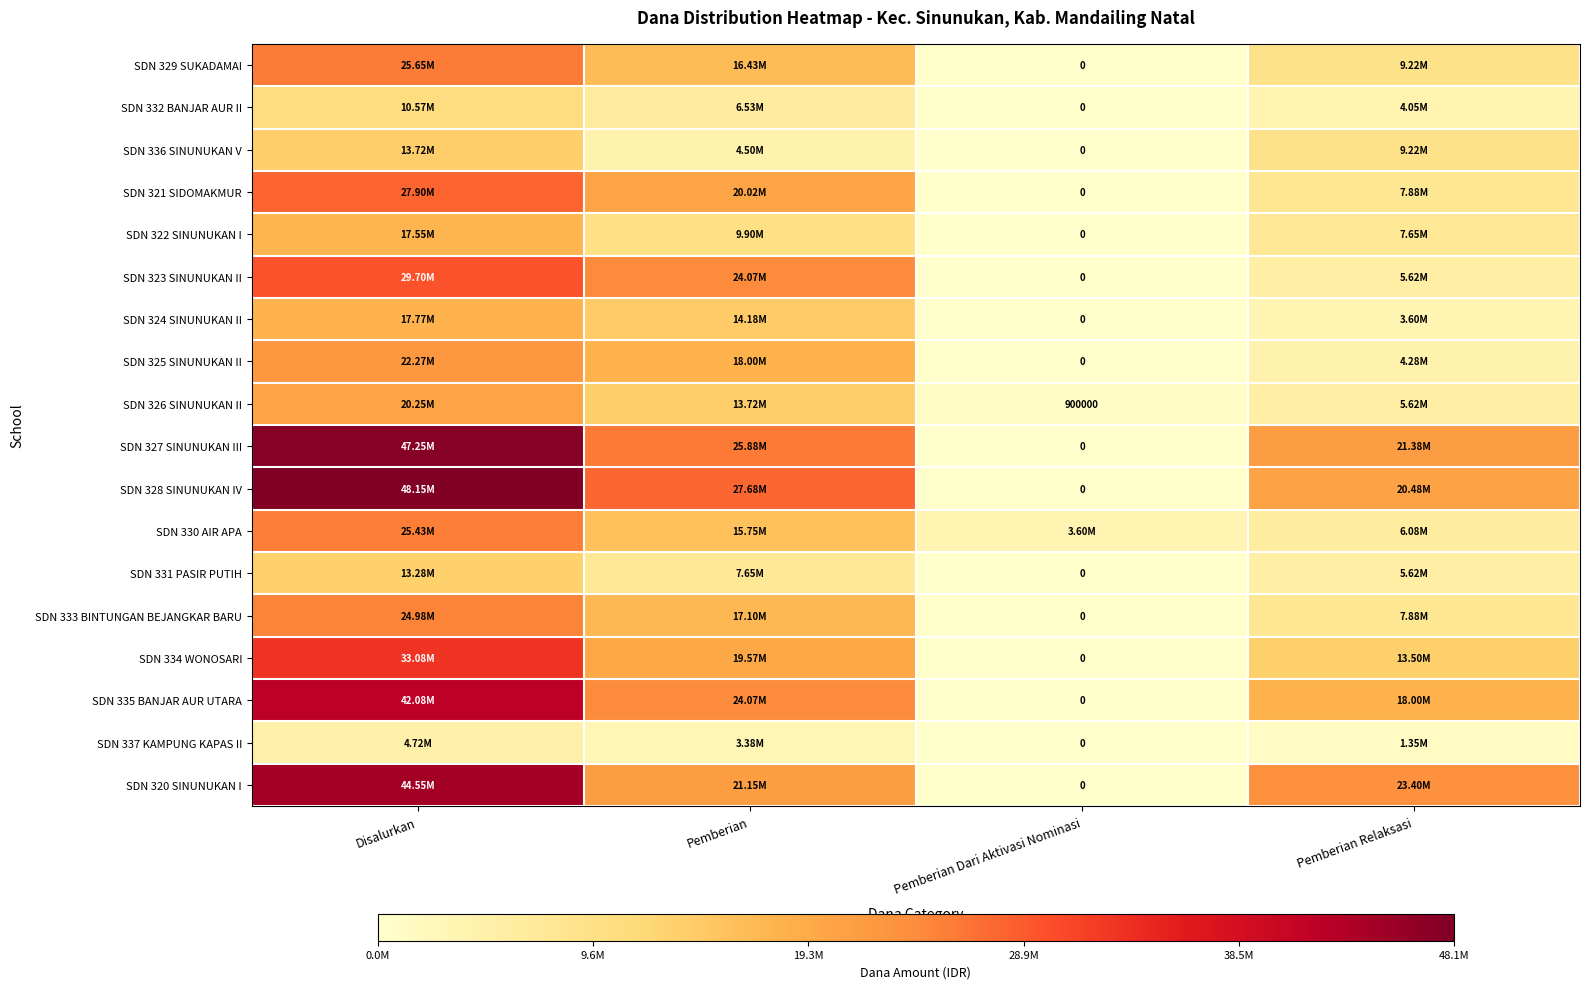

Where does the SDN 332 BANJAR AUR II series first go above 6525000?

Disalurkan